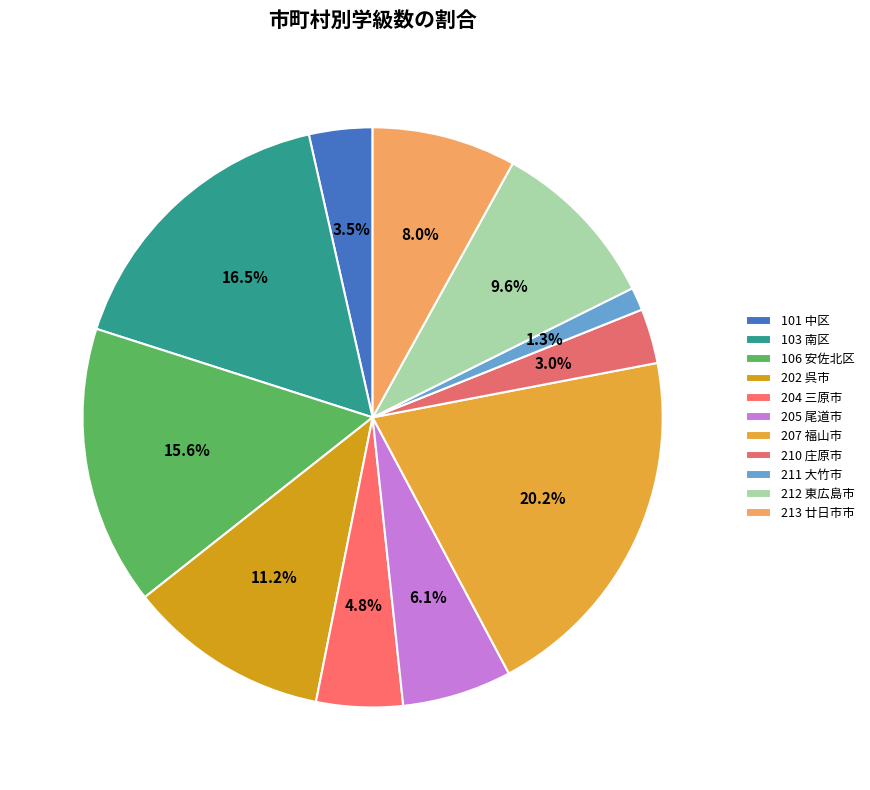

Between 205 尾道市 and 211 大竹市, which is larger?

205 尾道市